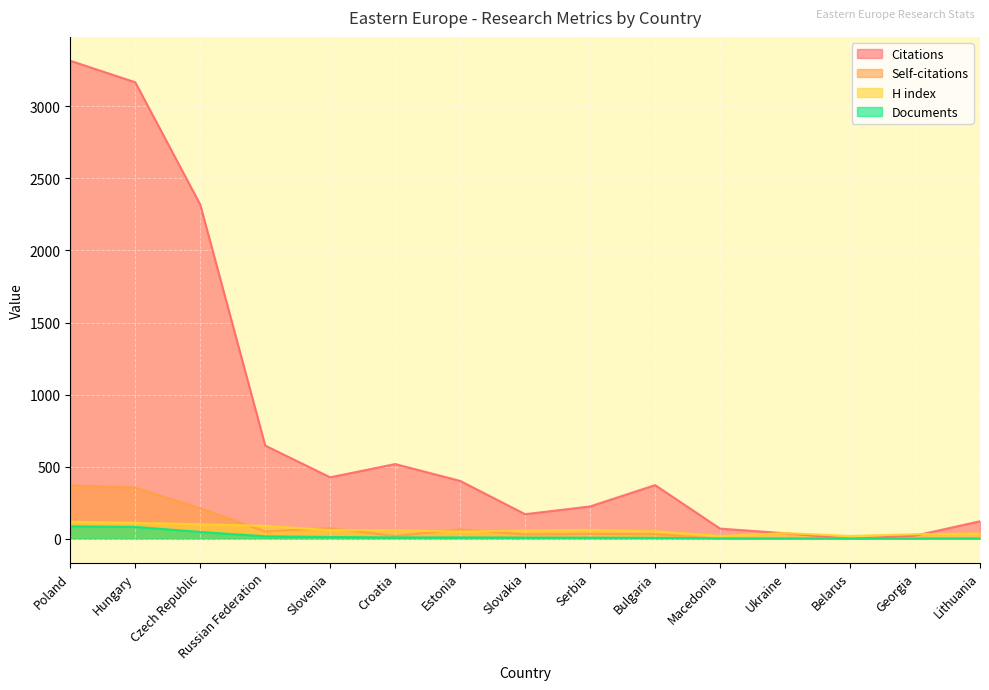

Is it true that H index equals 52 at Bulgaria?

True